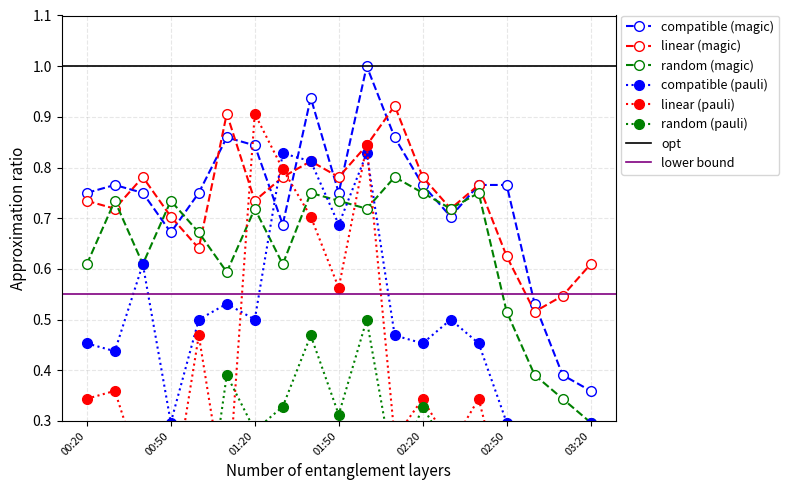

What position from the left is 02:40?

15